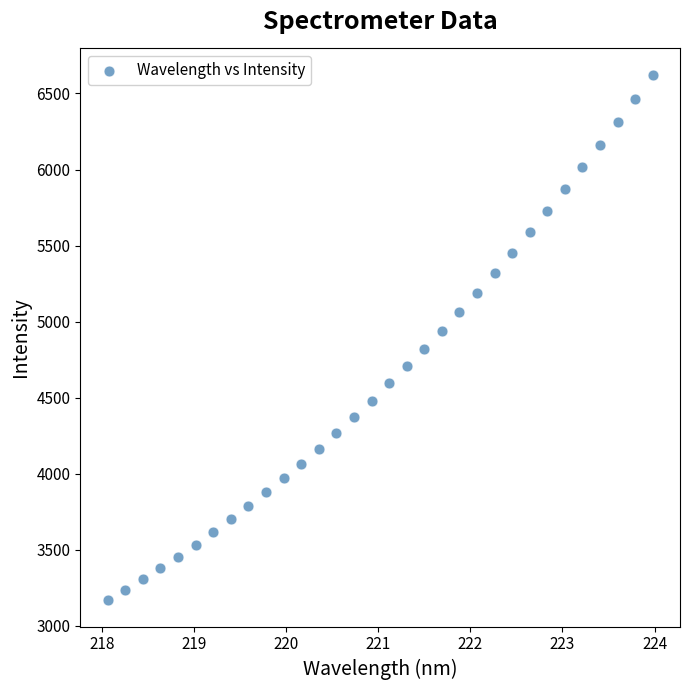

What is the range of Y values (max minus min)?

3454.7